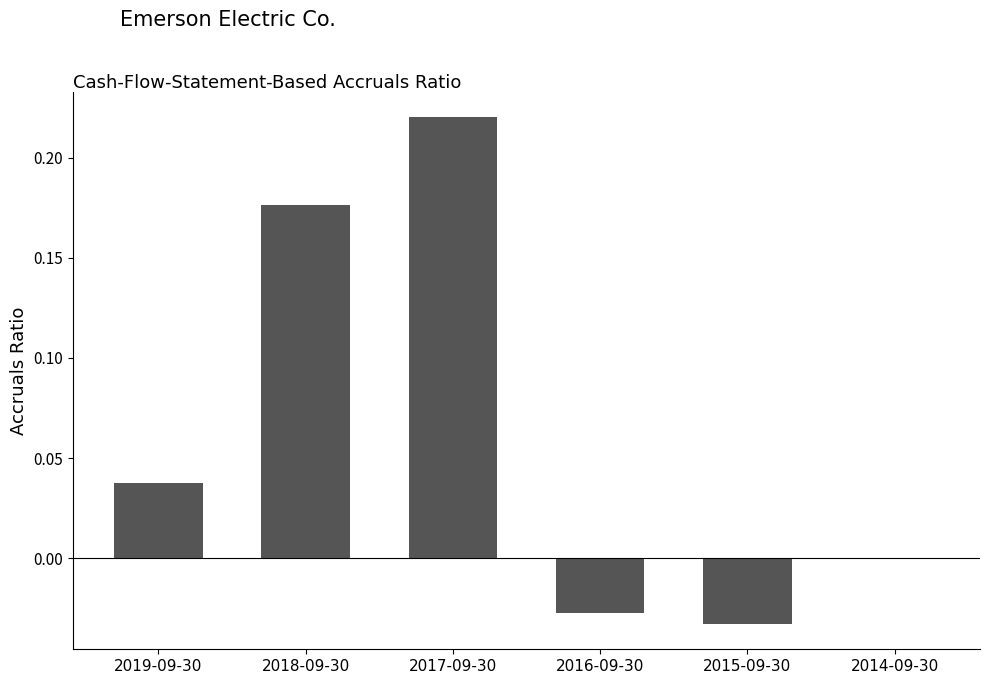

What is the average value?

0.1